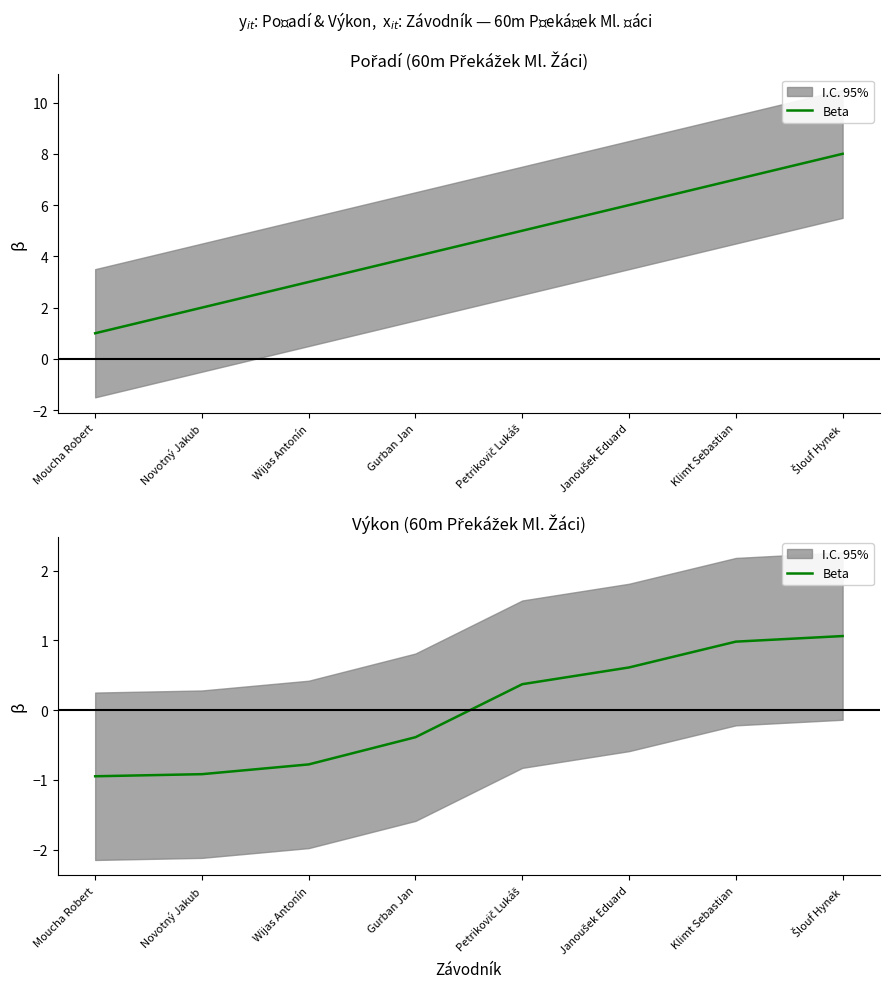

True or false: the data has more than 1 interior local peaks.

False